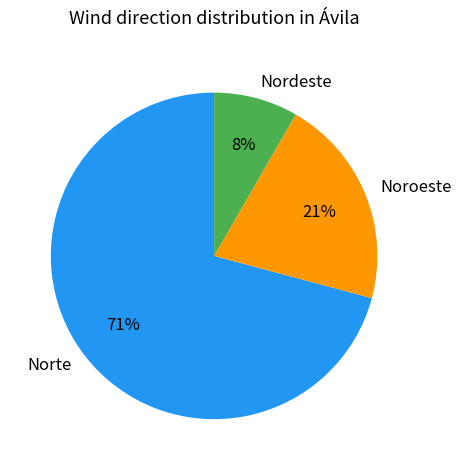

Is there any slice that represents more than half of the pie?

Yes